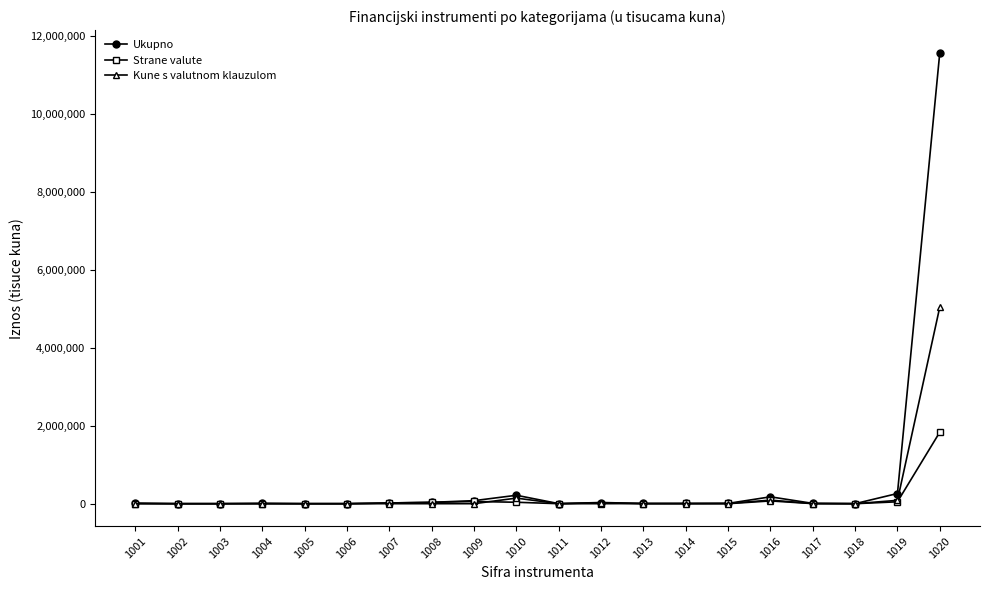

The value of Strane valute at 1005 is 0. True or false?

True